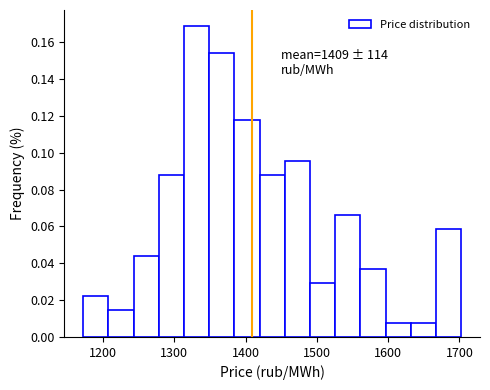

Read against the x-axis, roughly where is the centre of the tallest bar?

1330